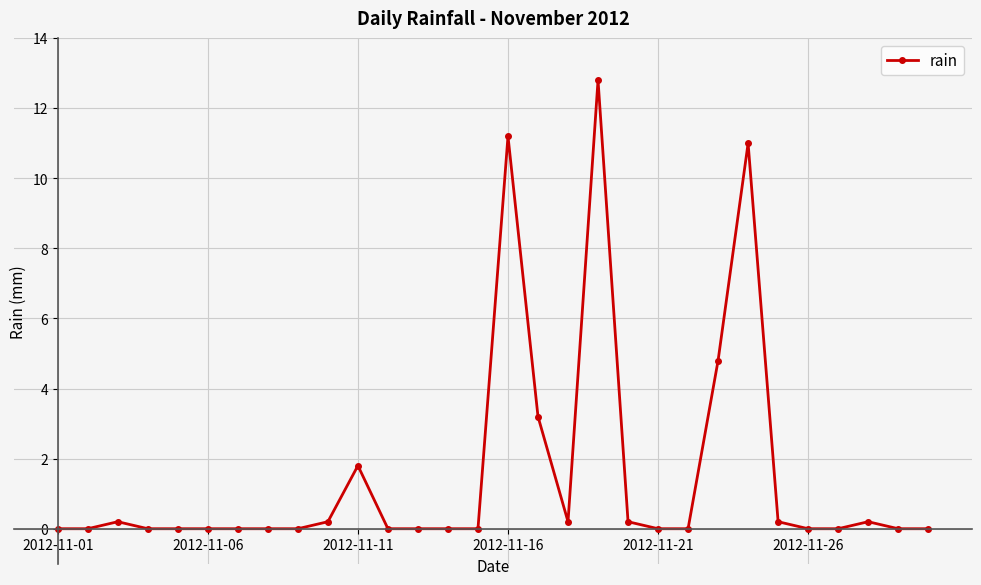

What is the maximum value shown in the chart?

12.8